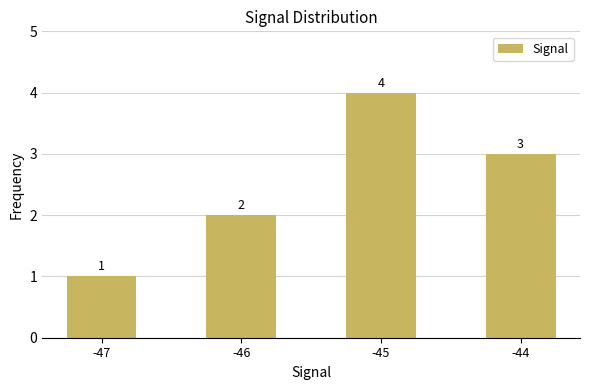

How many bars are there in total?

4